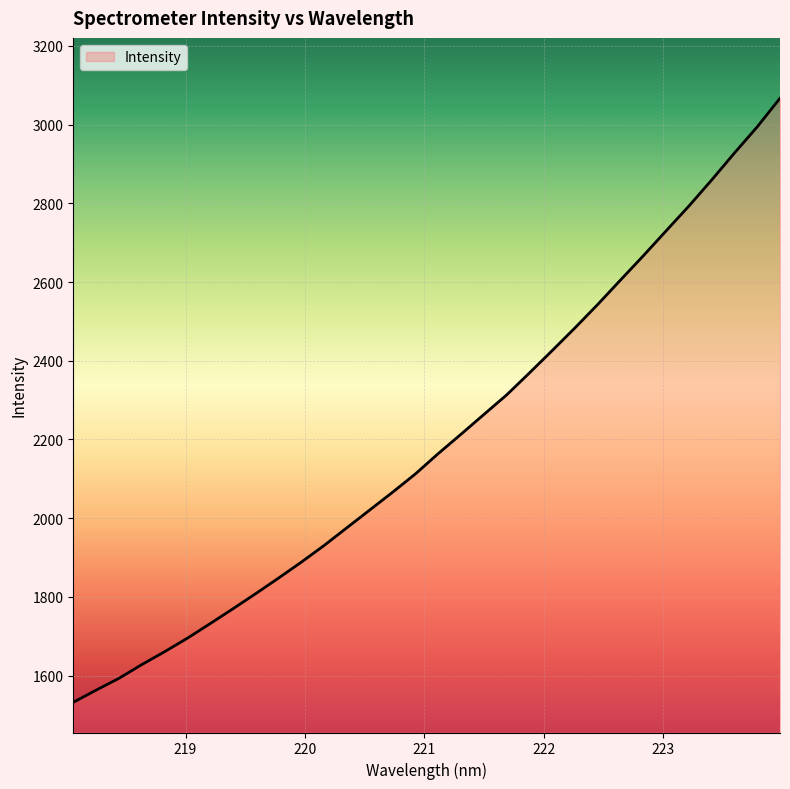

What is the minimum value shown in the chart?

1532.3